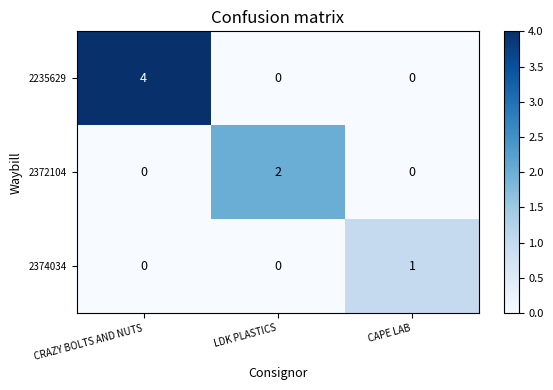

Rank the series by their maximum value, from highest to lowest.

2235629, 2372104, 2374034